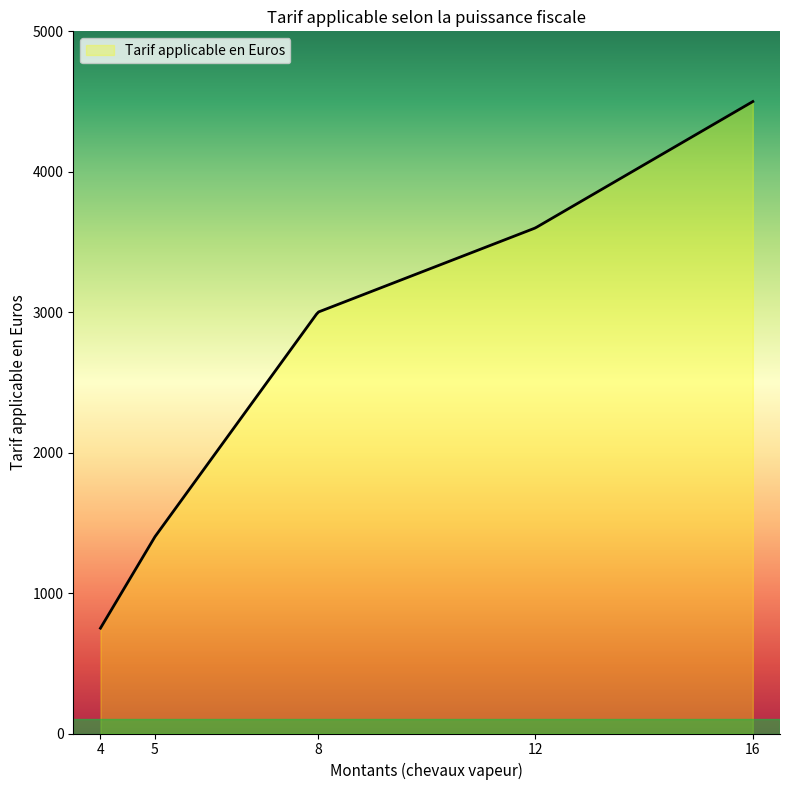

What is the difference between the maximum and minimum values?

3750.0